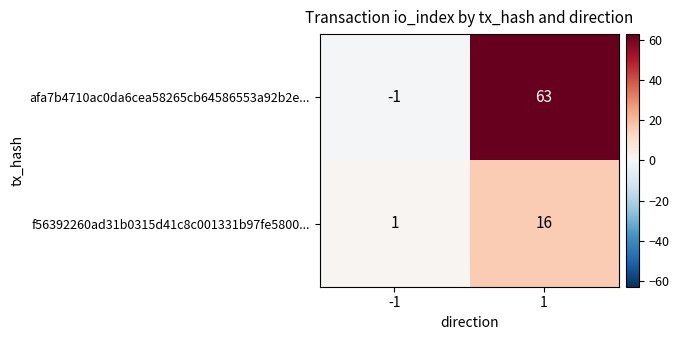

How many distinct data groups are displayed?

2